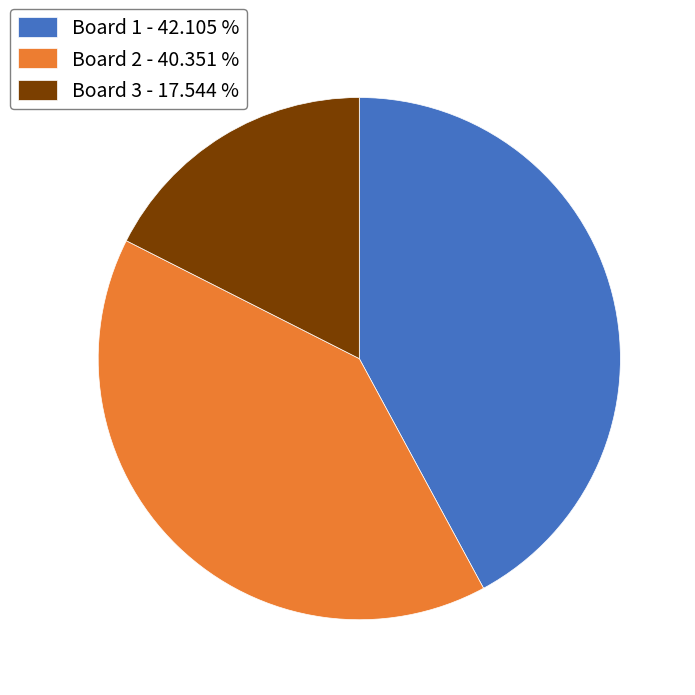

Do Board 3 - 17.544 % and Board 1 - 42.105 % together represent more than half of the pie?

Yes